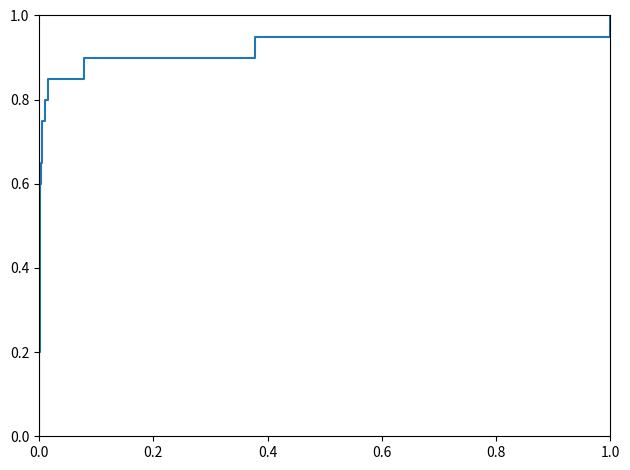

What is the greatest value displayed?

1.0